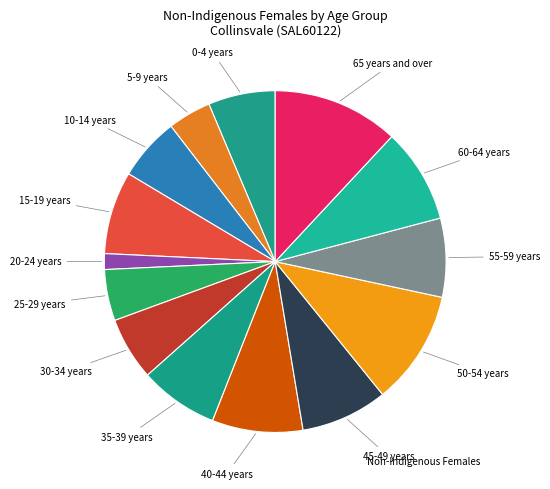

To the nearest percent, what is the average slice percentage?

7%